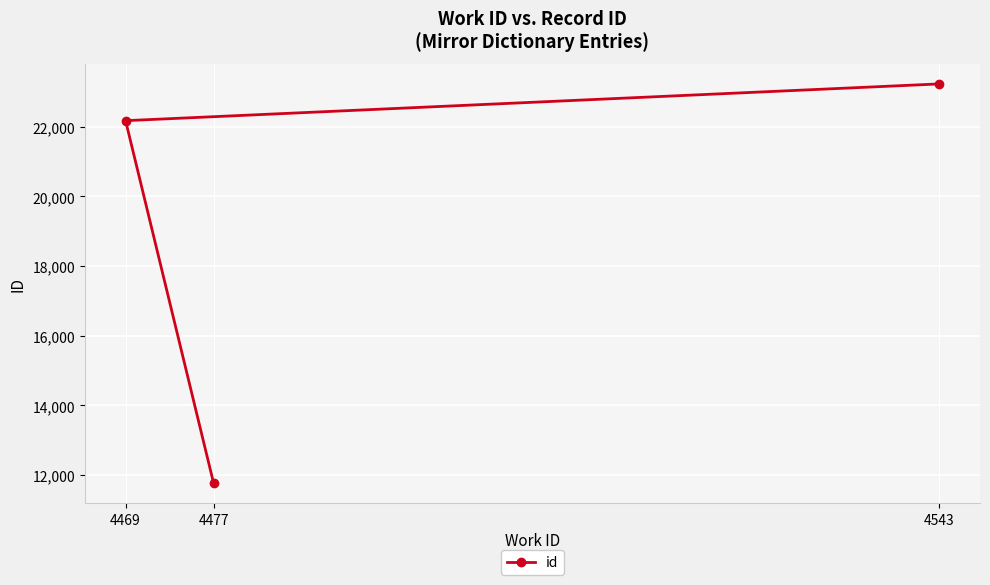

What is the value of the 1st point from the left?

22175